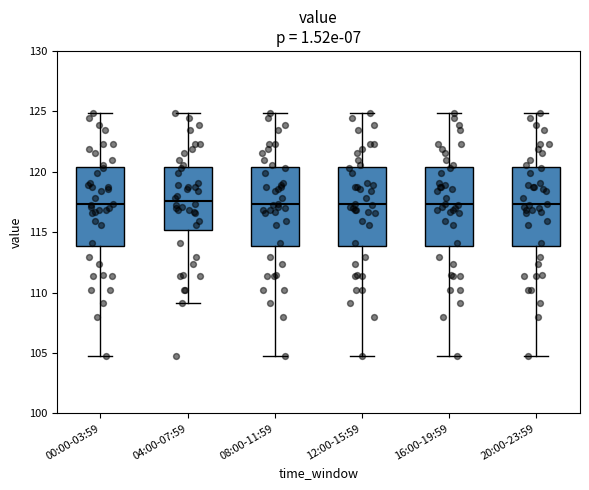

Where is the upper edge of the box for 04:00-07:59 on the y-axis? The values are not printed on the chart, so give them approximately, as read against the axis.

120.5